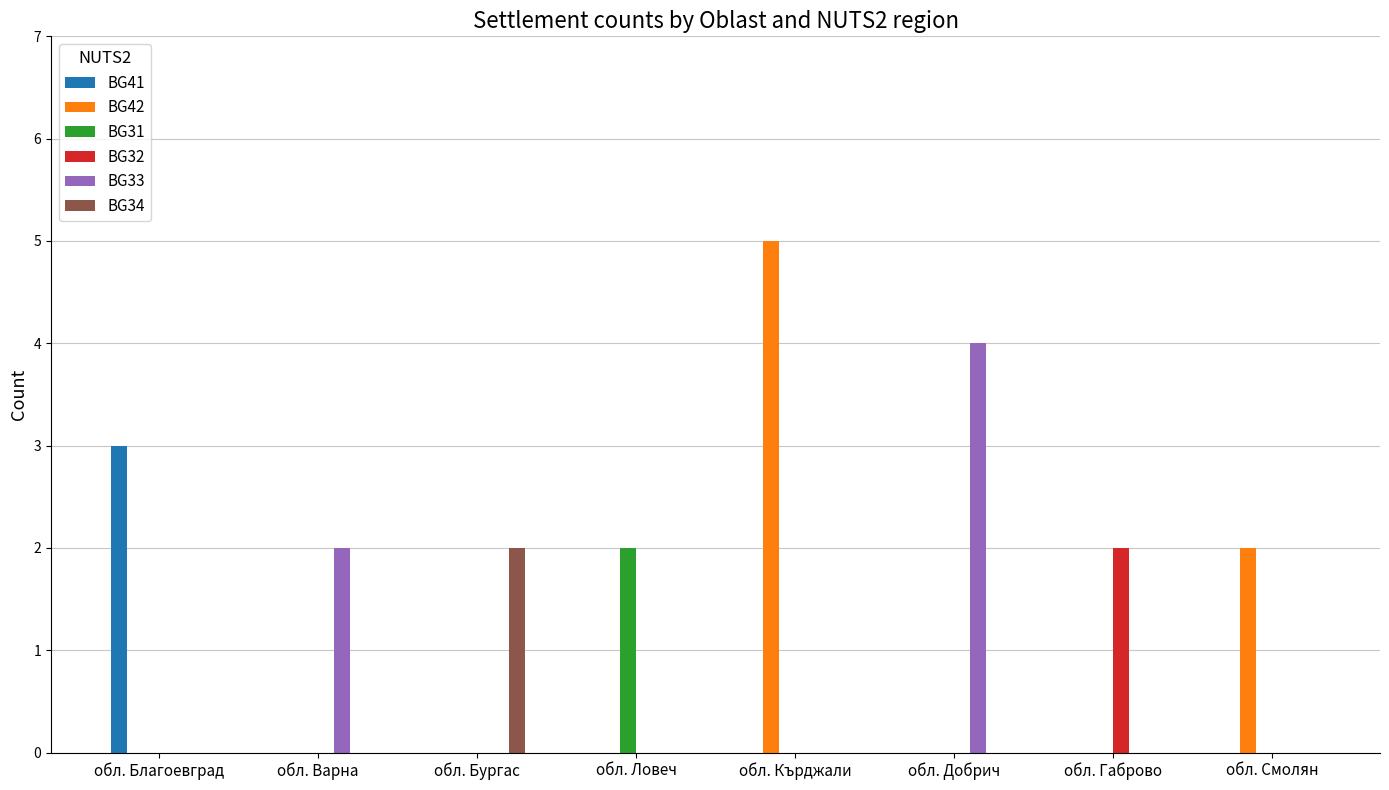

At which category is the sum across all series the highest?

обл. Кърджали